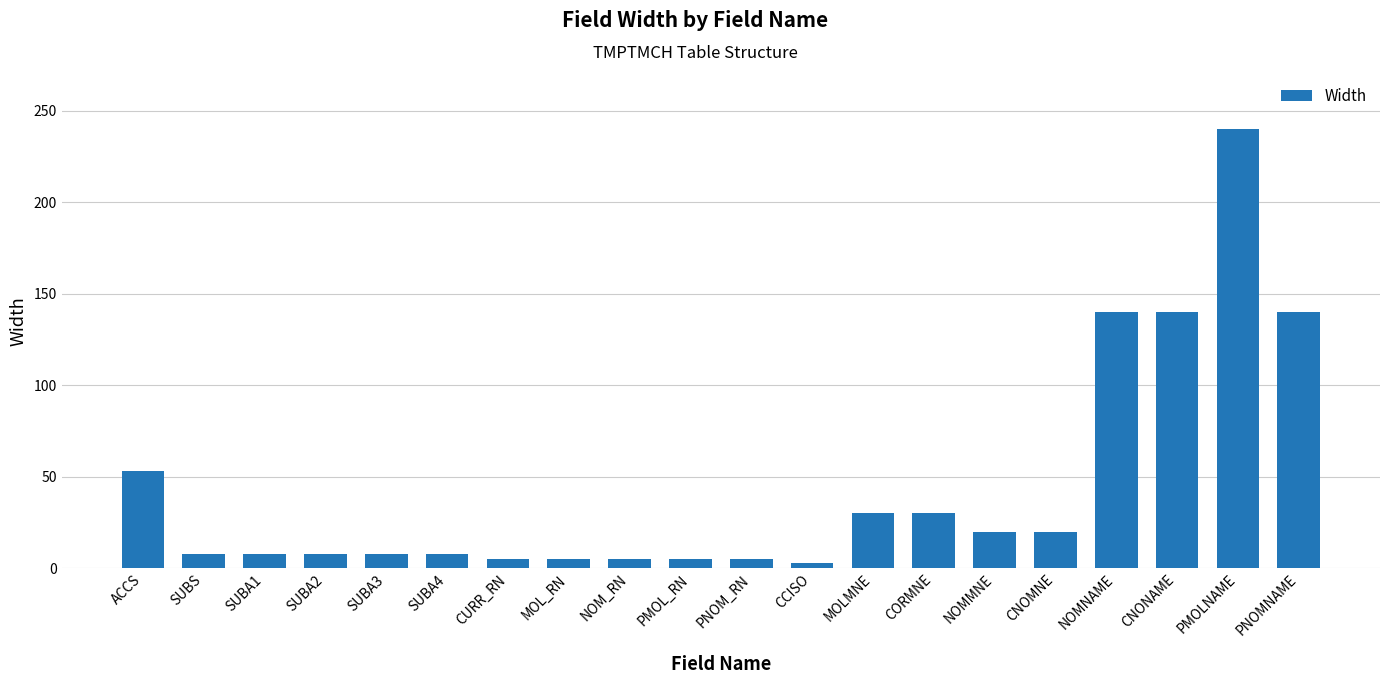

True or false: the data shows 20 at NOMMNE.

True